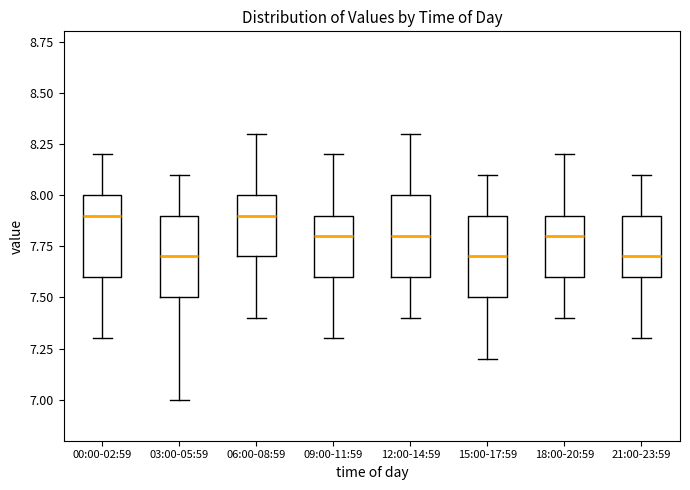

Reading left to right, transcribe this box plot: for each box, give where its median line is, the range the box spans, and where its two whiskers end, as read against the y-axis. The values are not printed on the chart, so give them approximately, as read against the axis.

00:00-02:59: median 7.9, box 7.6 to 8.0, whiskers 7.3 to 8.2
03:00-05:59: median 7.7, box 7.5 to 7.9, whiskers 7.0 to 8.1
06:00-08:59: median 7.9, box 7.7 to 8.0, whiskers 7.4 to 8.3
09:00-11:59: median 7.8, box 7.6 to 7.9, whiskers 7.3 to 8.2
12:00-14:59: median 7.8, box 7.6 to 8.0, whiskers 7.4 to 8.3
15:00-17:59: median 7.7, box 7.5 to 7.9, whiskers 7.2 to 8.1
18:00-20:59: median 7.8, box 7.6 to 7.9, whiskers 7.4 to 8.2
21:00-23:59: median 7.7, box 7.6 to 7.9, whiskers 7.3 to 8.1